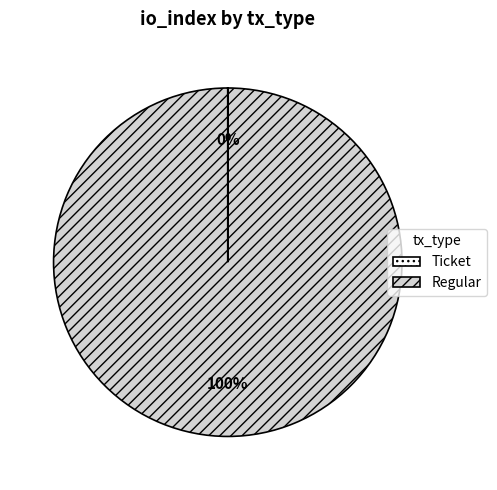

What is the largest slice in the pie chart?

Regular